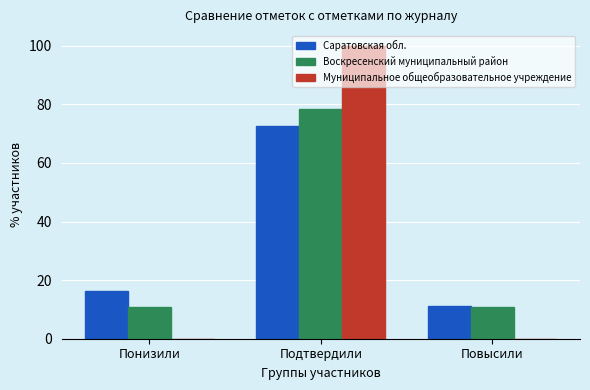

The value of Воскресенский муниципальный район at Понизили is 5.7. True or false?

False